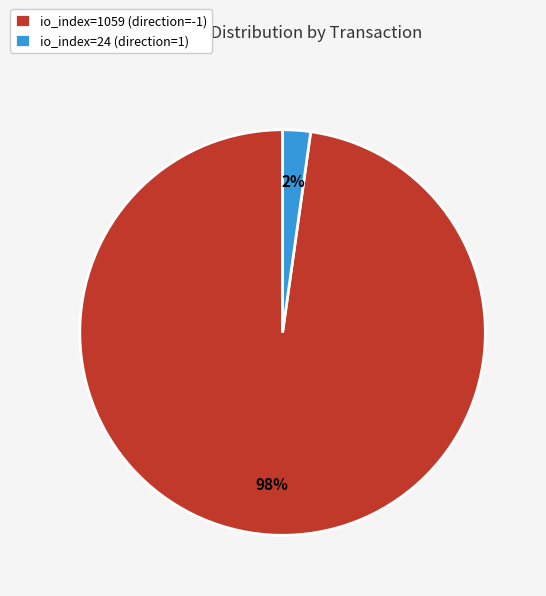

How many segments does this pie chart have?

2